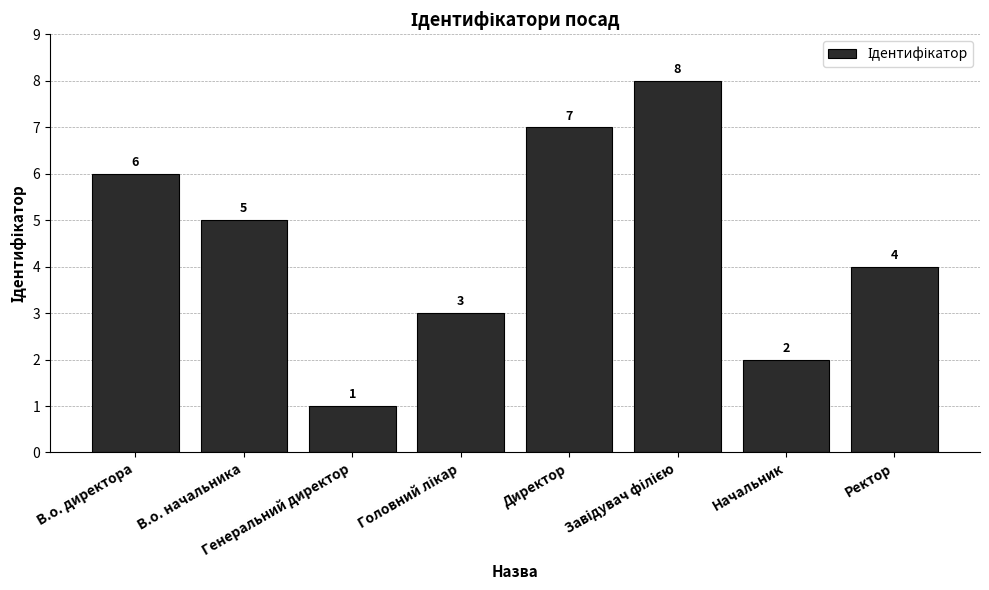

What is the difference between the second highest and second lowest values?

5